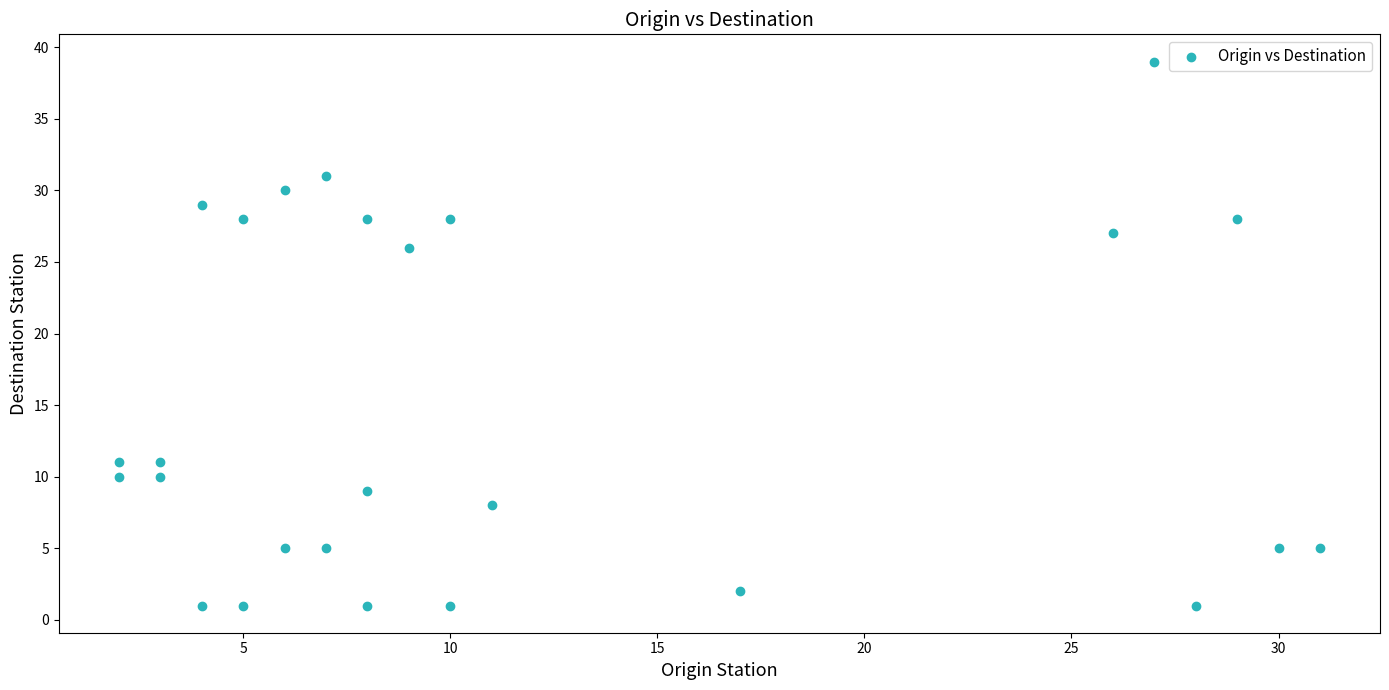

What is the range of Y values (max minus min)?

38